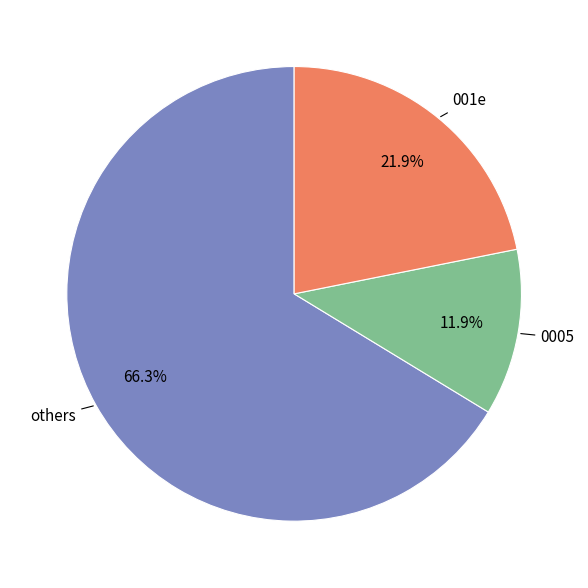

Does any single category account for the majority?

Yes